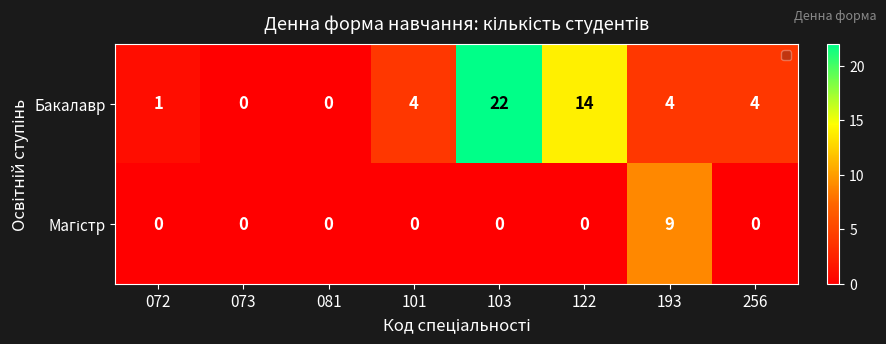

The Бакалавр series shows 13 at 103. True or false?

False